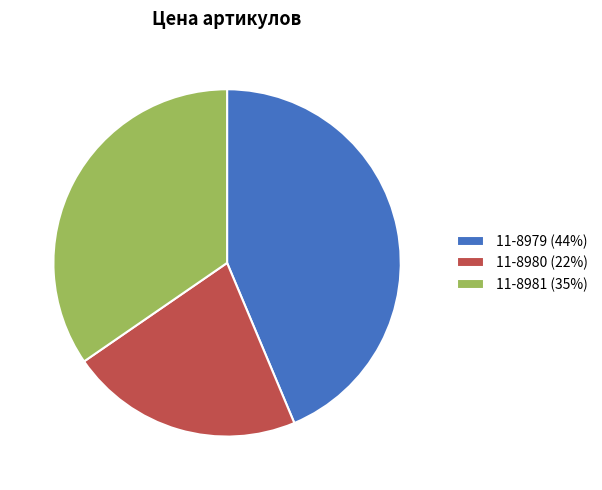

Does 11-8979 represent more than half of the total?

No